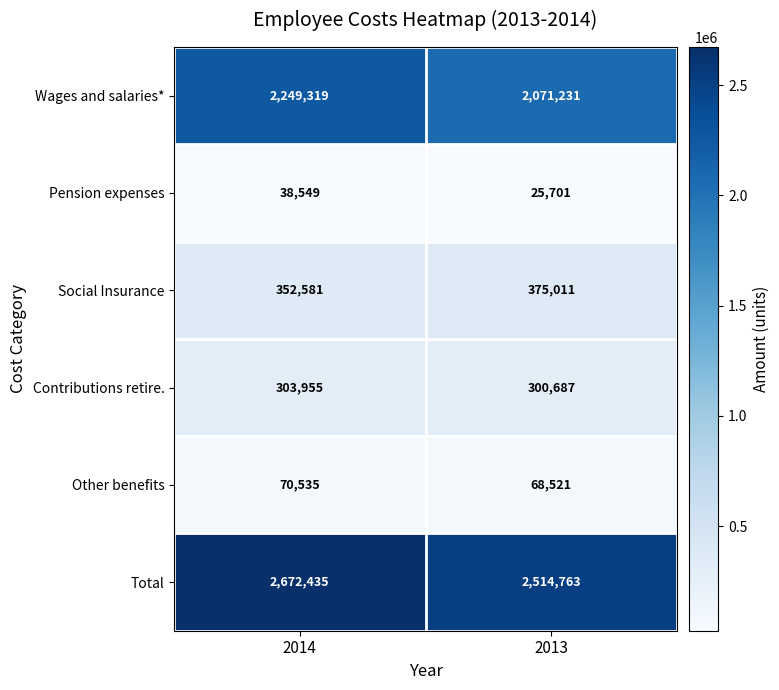

Which category has the highest value in the Pension expenses series?

2014